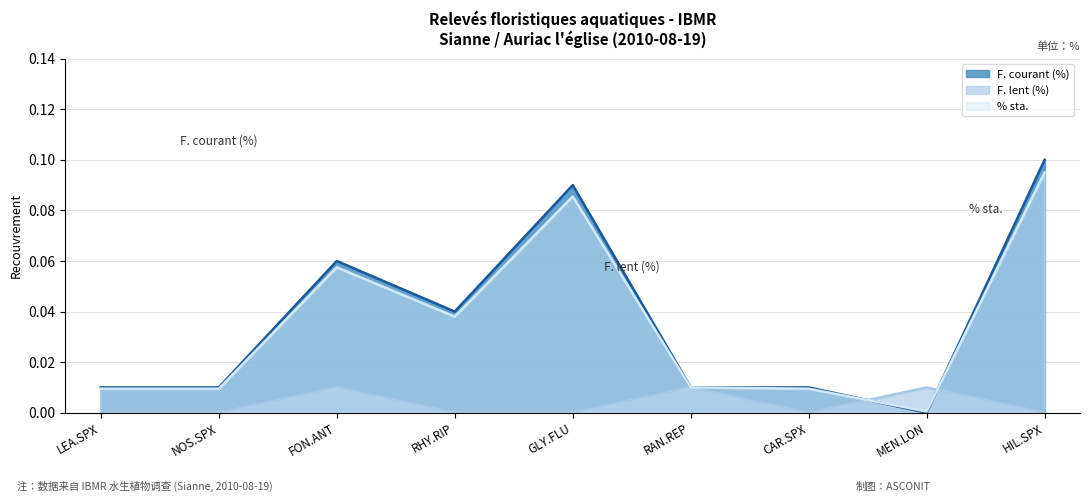

Which category has the highest value across all series?

HIL.SPX